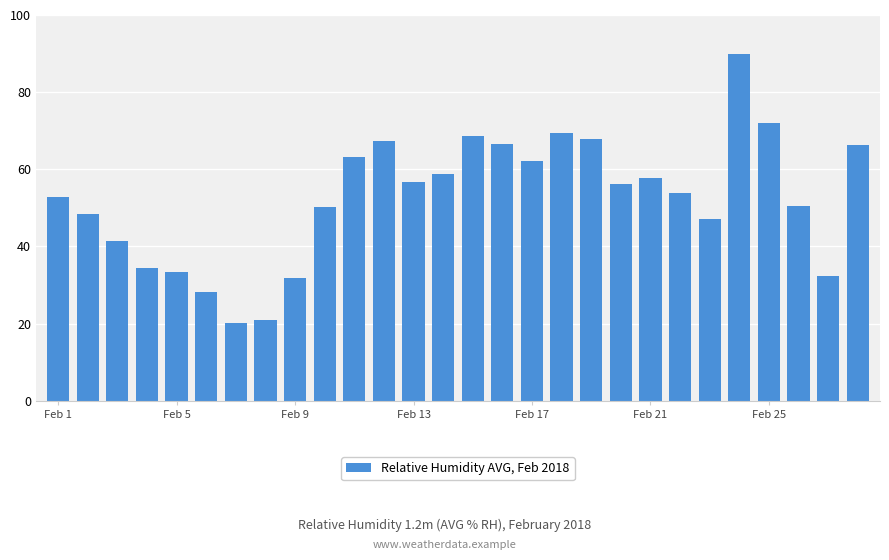

What is the difference between the maximum and second lowest values?

69.0